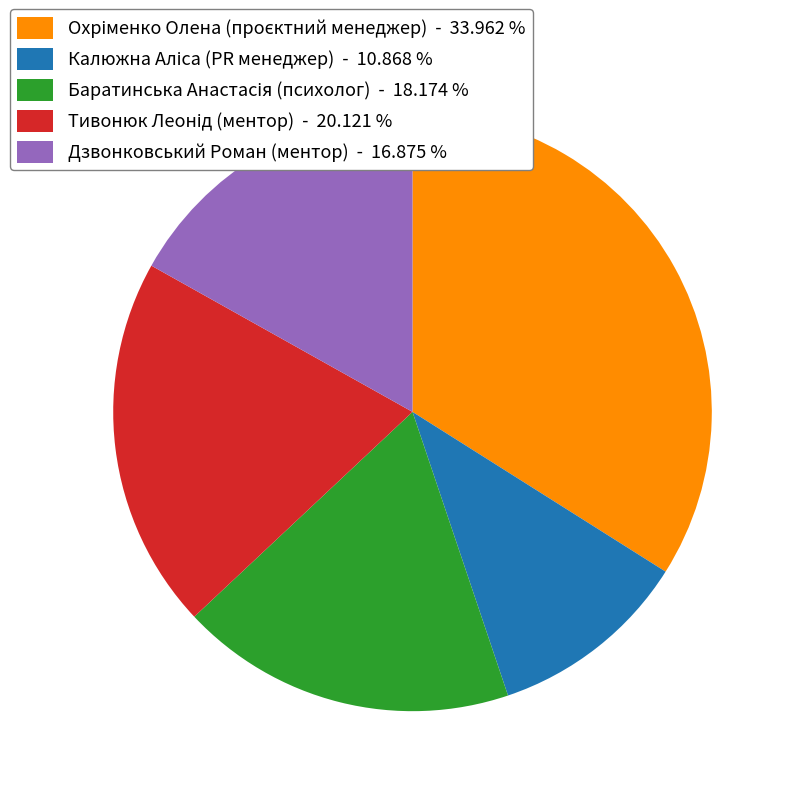

Is there a majority slice in this chart?

No